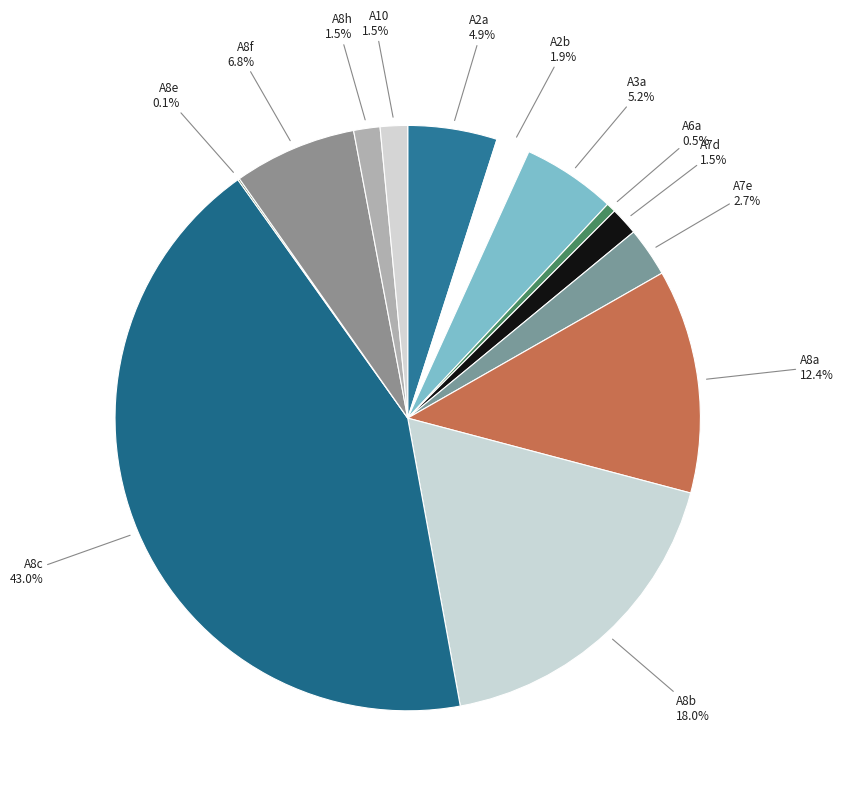

Does any single category account for the majority?

No